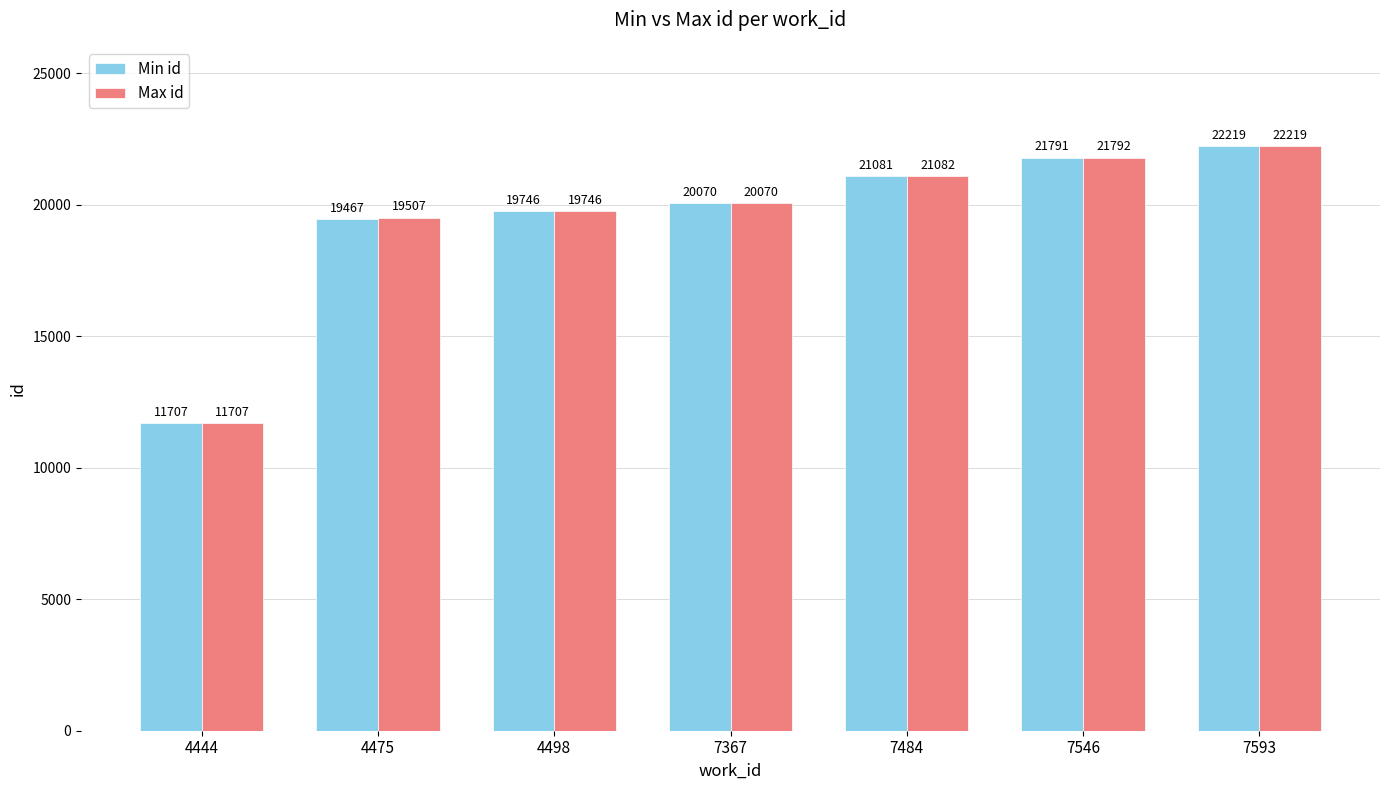

At 7484, list the series in order from smallest to largest.

Min id, Max id